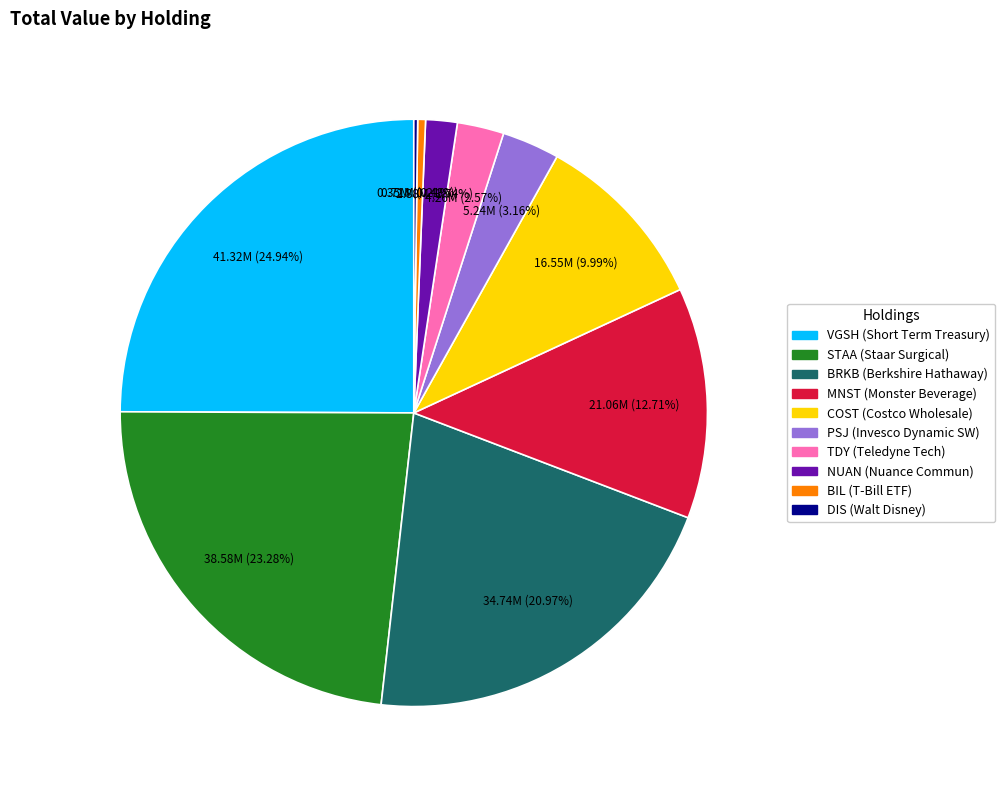

Approximately how many times larger is the value at MNST (Monster Beverage) compared to NUAN (Nuance Commun)?

7.3